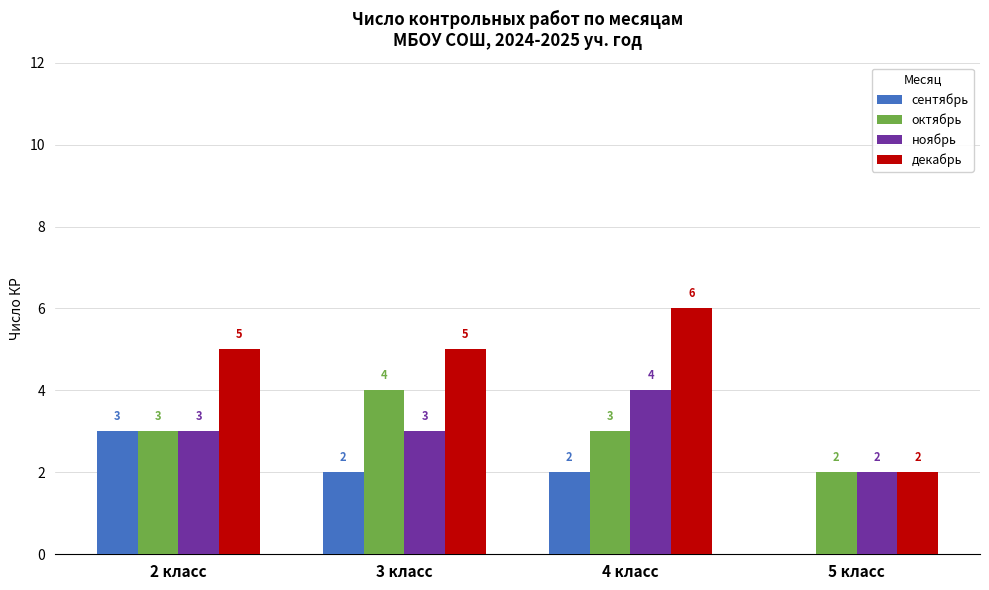

Is it true that октябрь equals 7 at 3 класс?

False